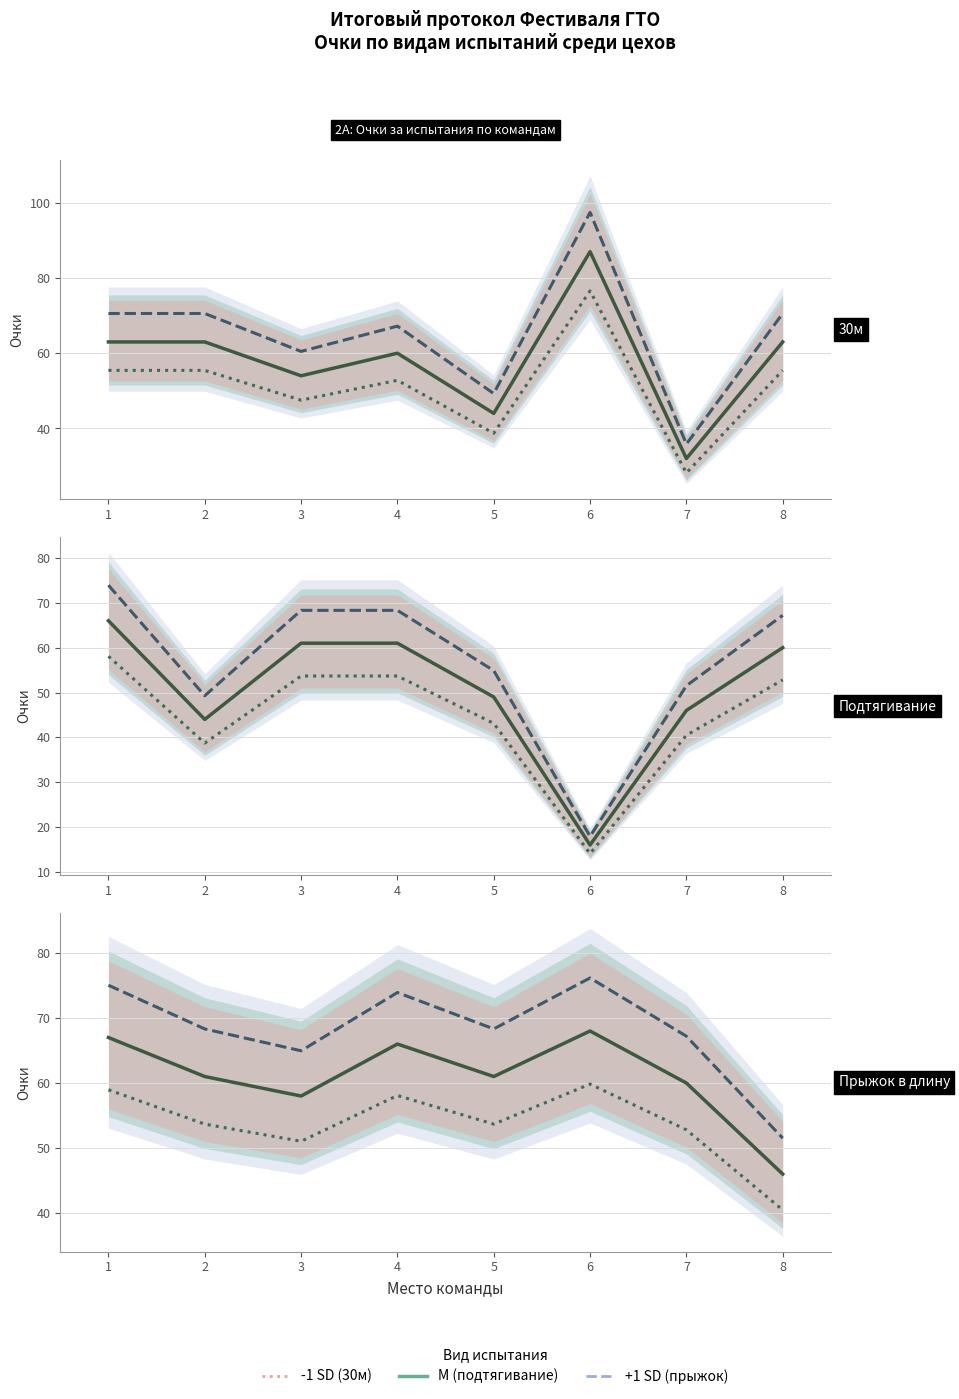

Where is the first local minimum for -1 SD?

3